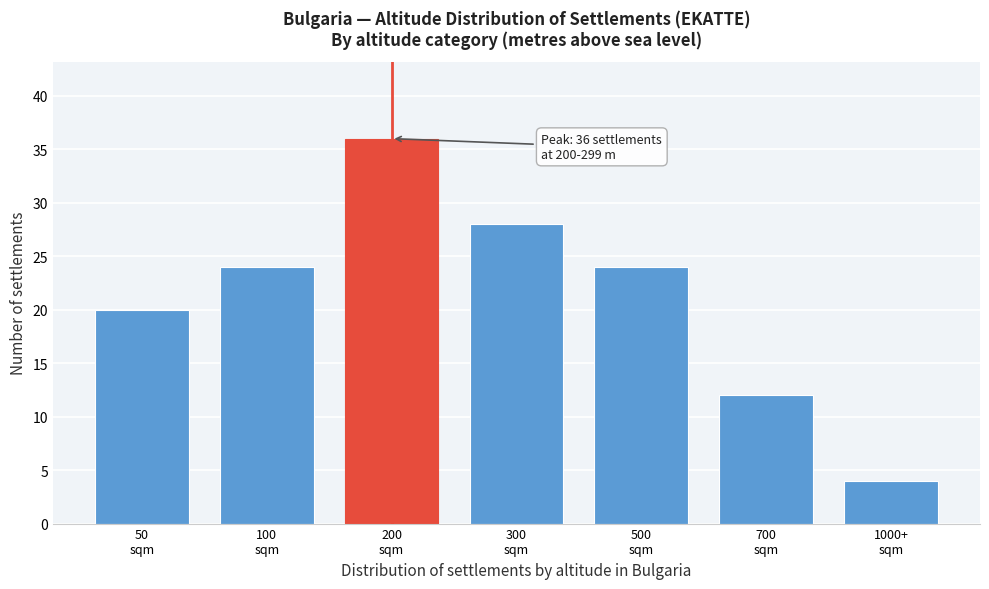

Reading left to right, list all the values displayed in this chart.

20	24	36	28	24	12	4